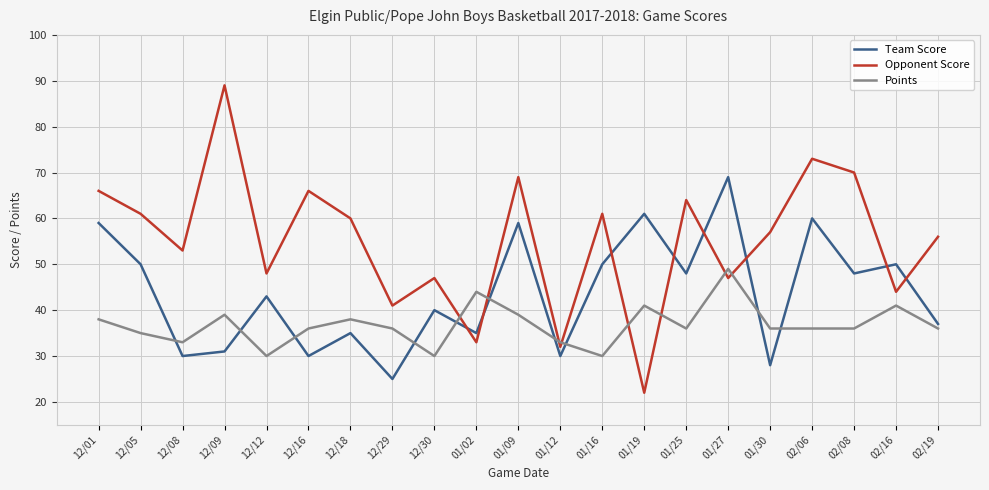

What is the maximum value for Points?

49